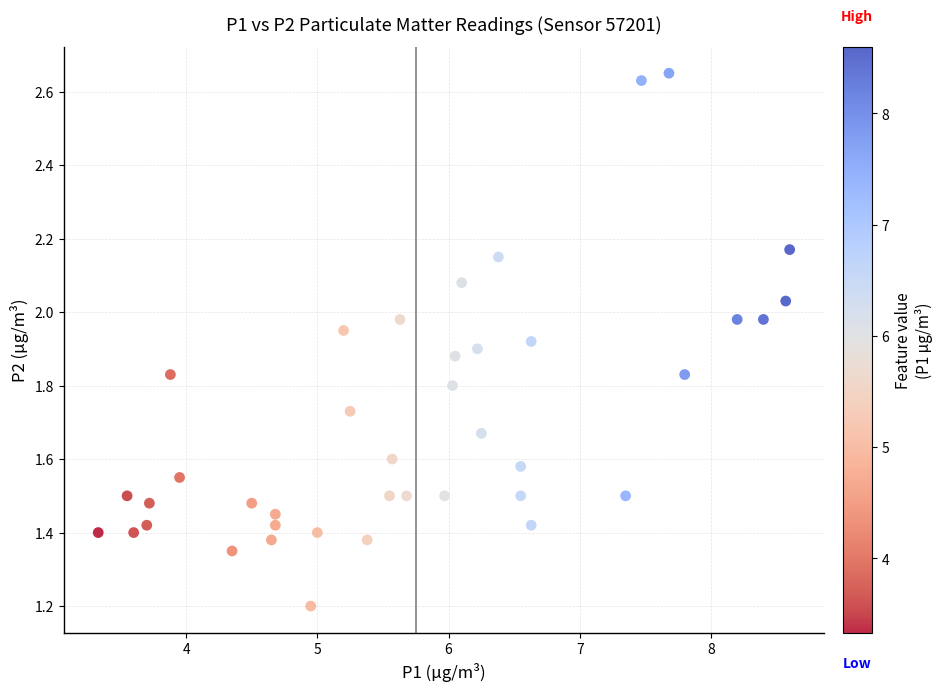

What is the range of X values (max minus min)?

5.3